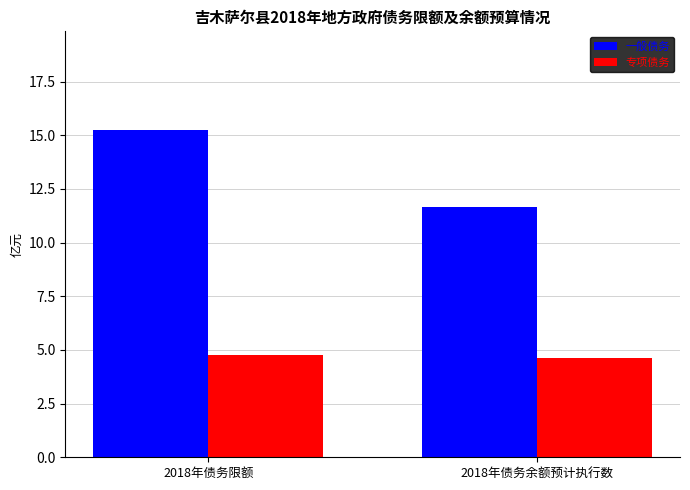

Rank the categories by 一般债务 value from lowest to highest.

2018年债务余额预计执行数, 2018年债务限额